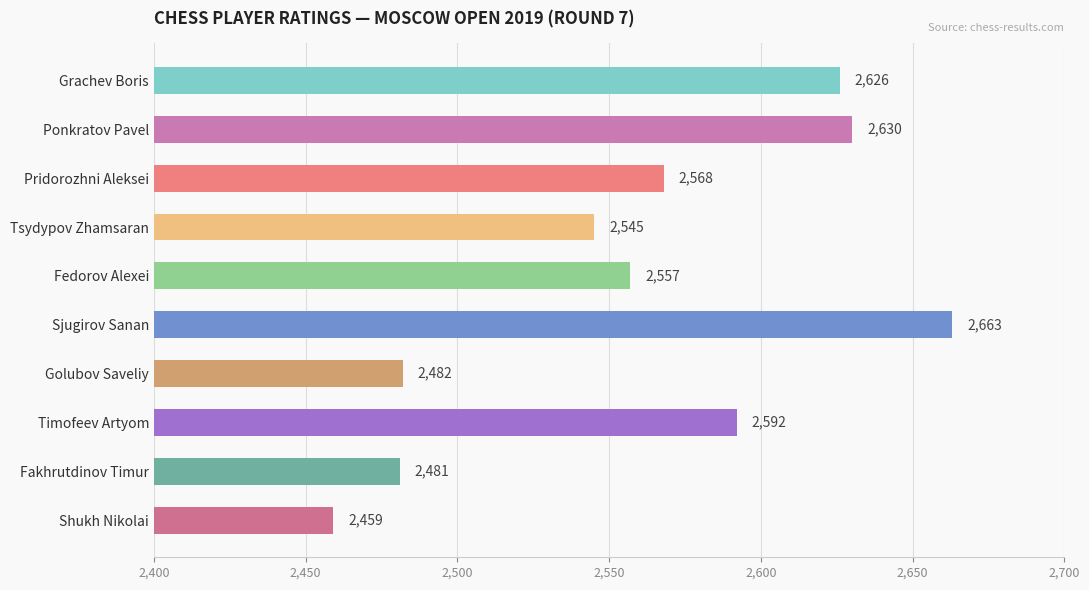

What is the maximum value shown in the chart?

2663